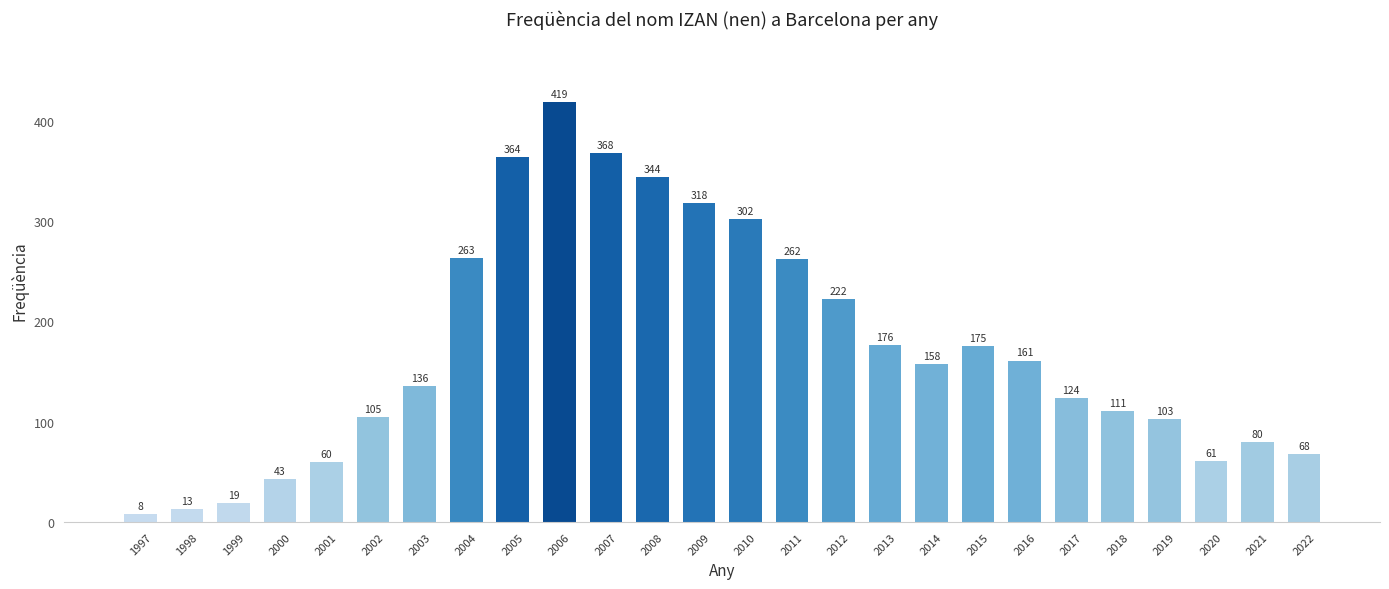

What is the sum of all values?

4463